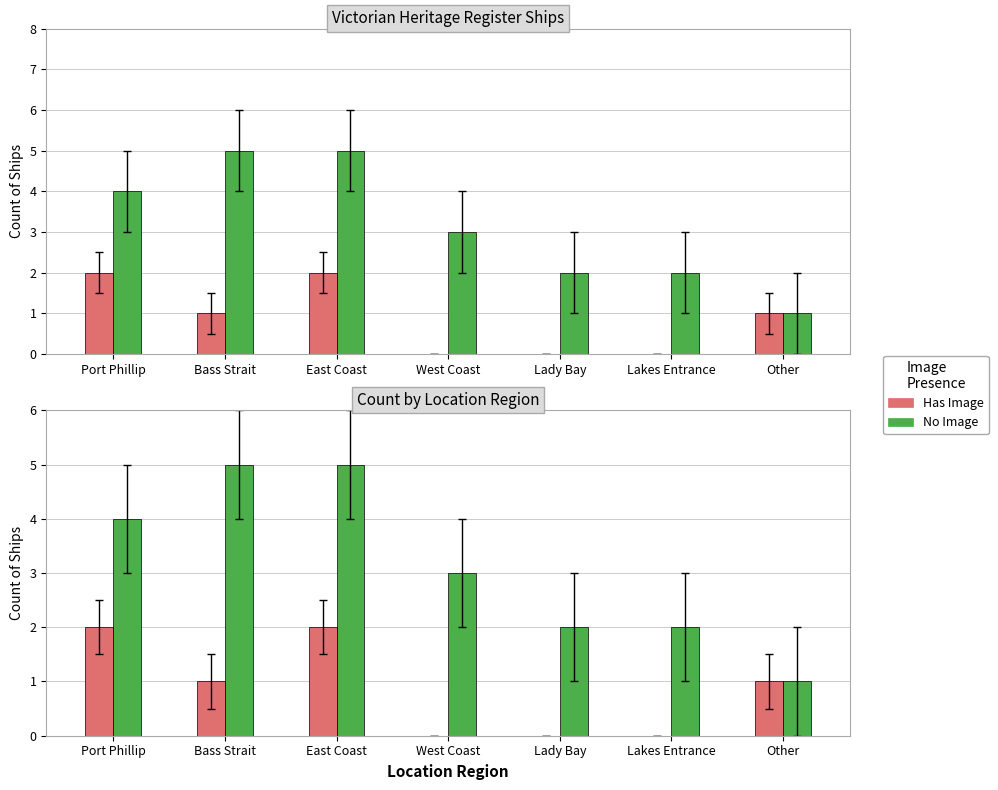

True or false: Has Image has a value of 0 at Lakes Entrance.

True